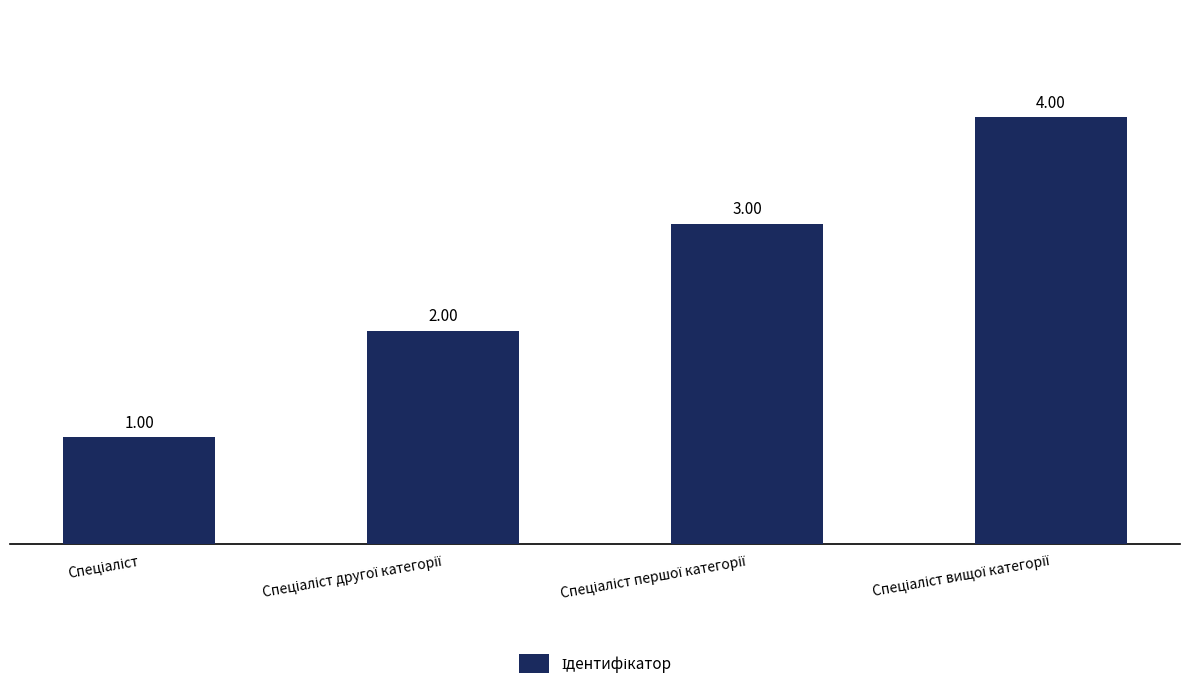

Reading right to left, extract all data points from this chart.

4	3	2	1